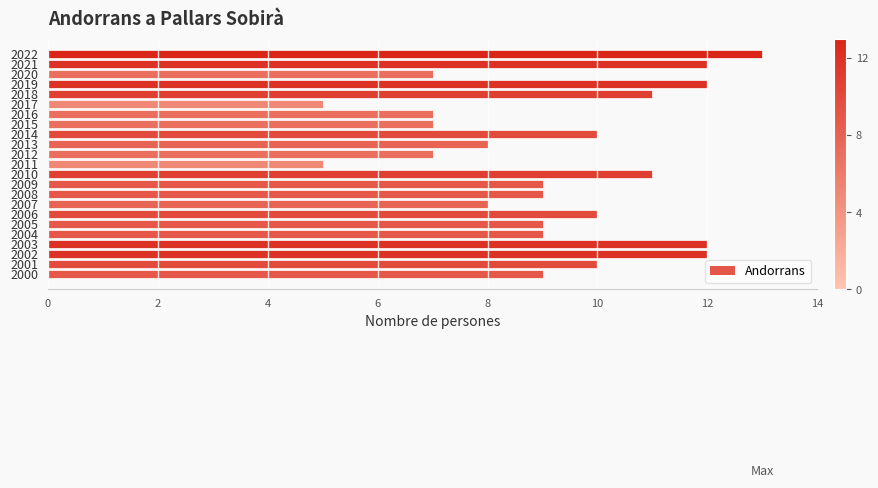

What is the change in value from 2022 to 2008?

-4